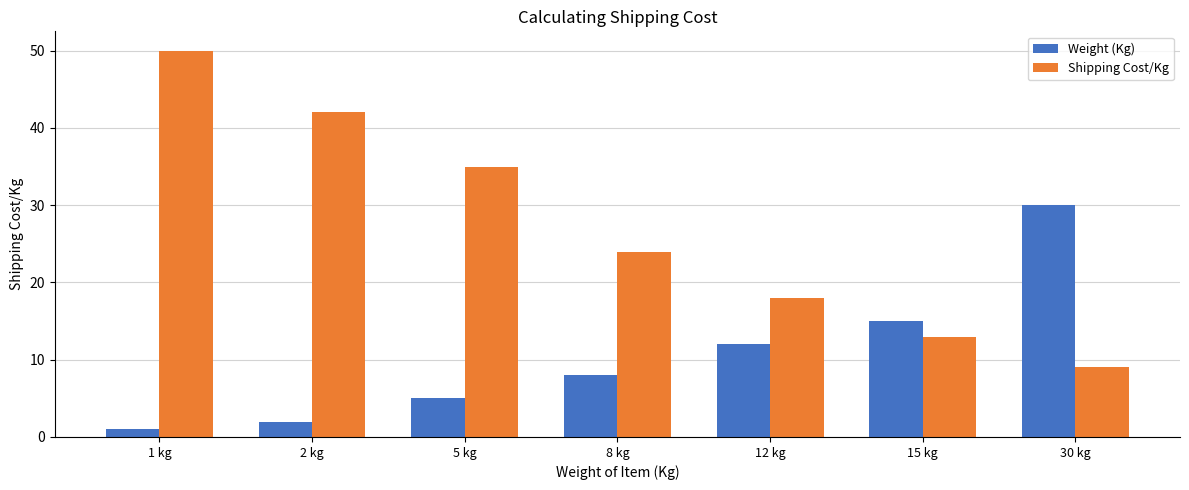

Is the value of Weight (Kg) at 5 kg greater than the value of Shipping Cost/Kg at 12 kg?

No